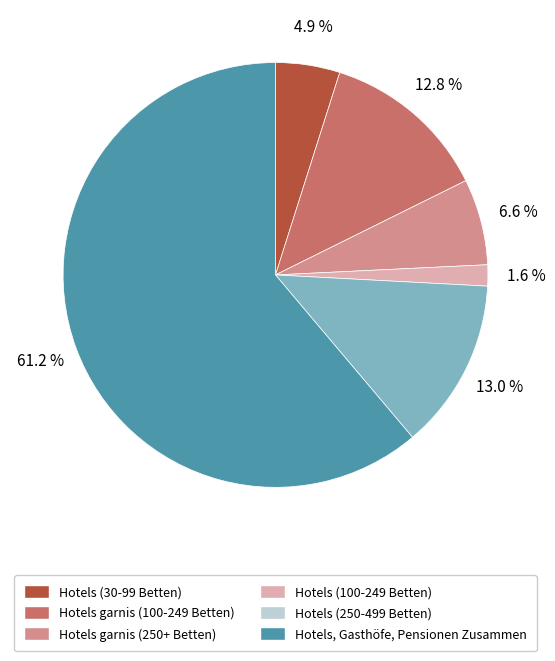

Is there any slice that represents more than half of the pie?

Yes